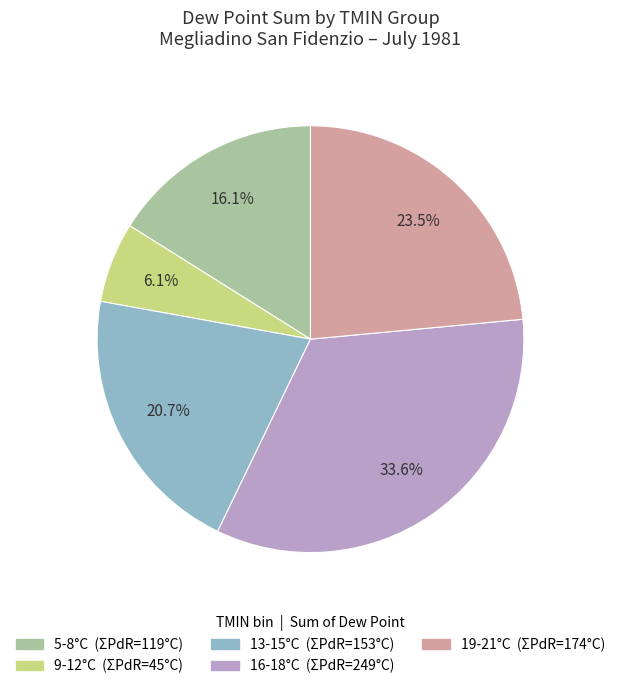

Is there any slice that represents more than half of the pie?

No